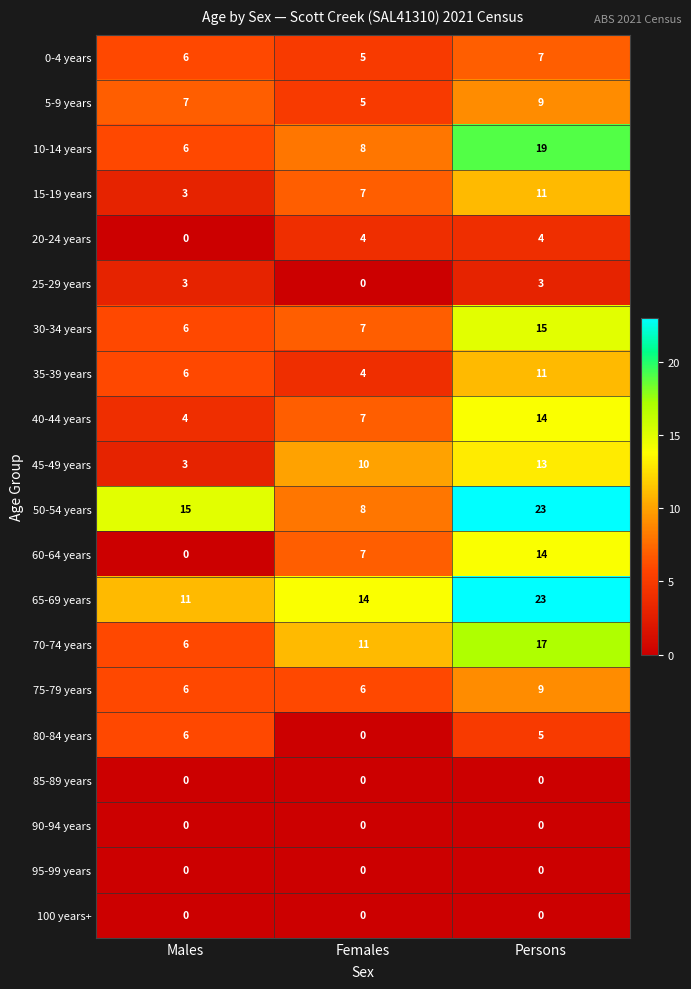

What is the difference between the maximum and minimum values in the 15-19 years series?

8